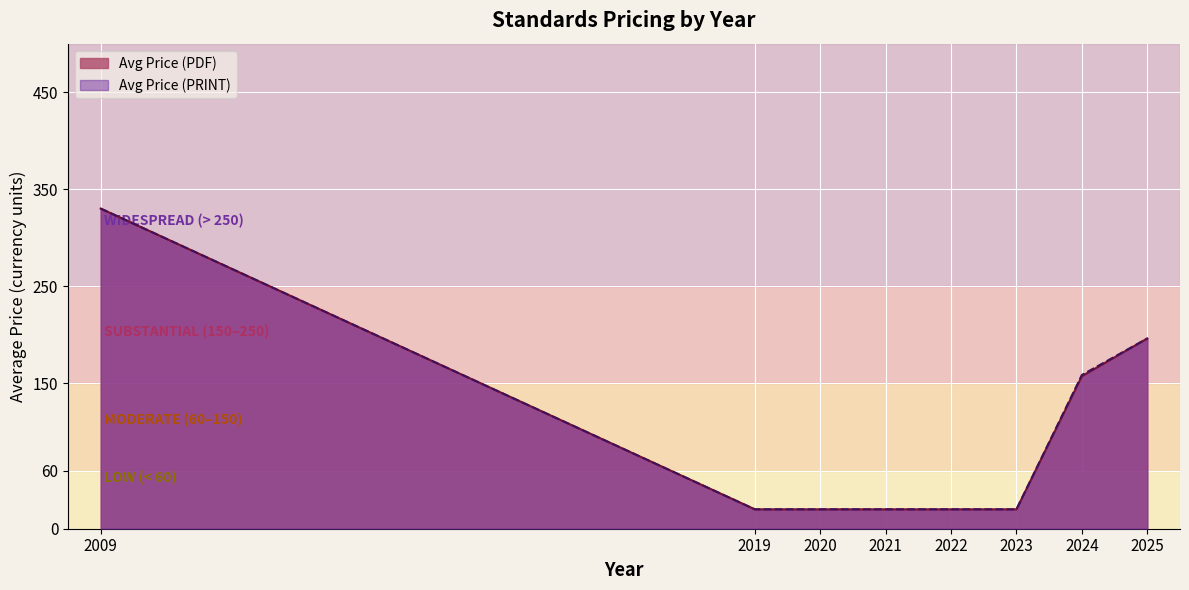

What is the value of the Avg Price (PDF) point at the 8th from the left?

196.1